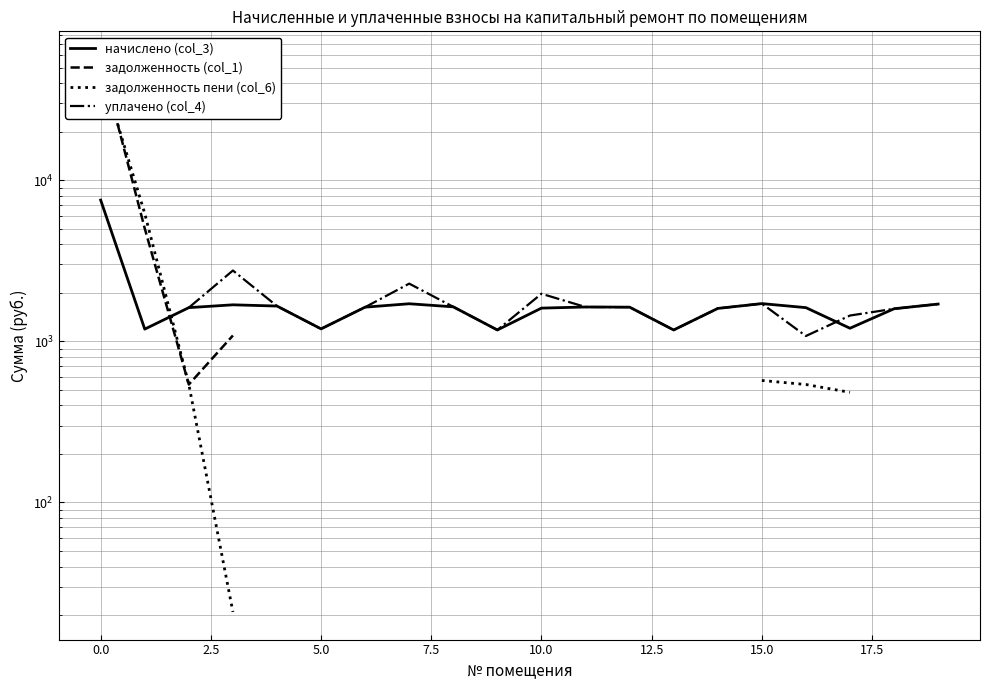

List the series in order of their peak value, highest first.

задолженность (col_1), задолженность пени (col_6), уплачено (col_4), начислено (col_3)